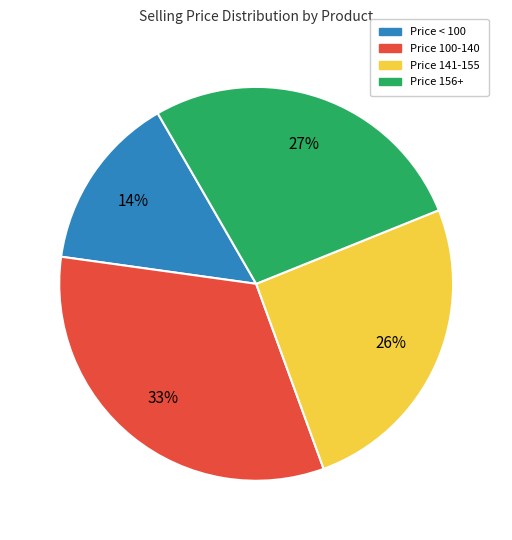

To the nearest percent, what is the average slice percentage?

25%